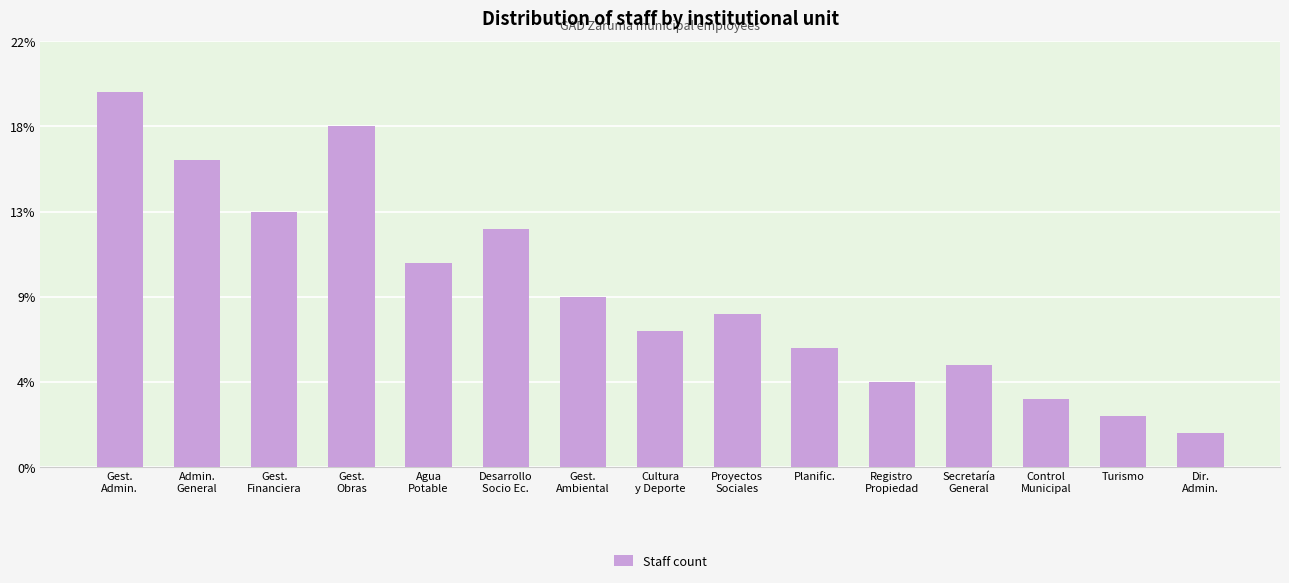

What is the minimum value shown in the chart?

2